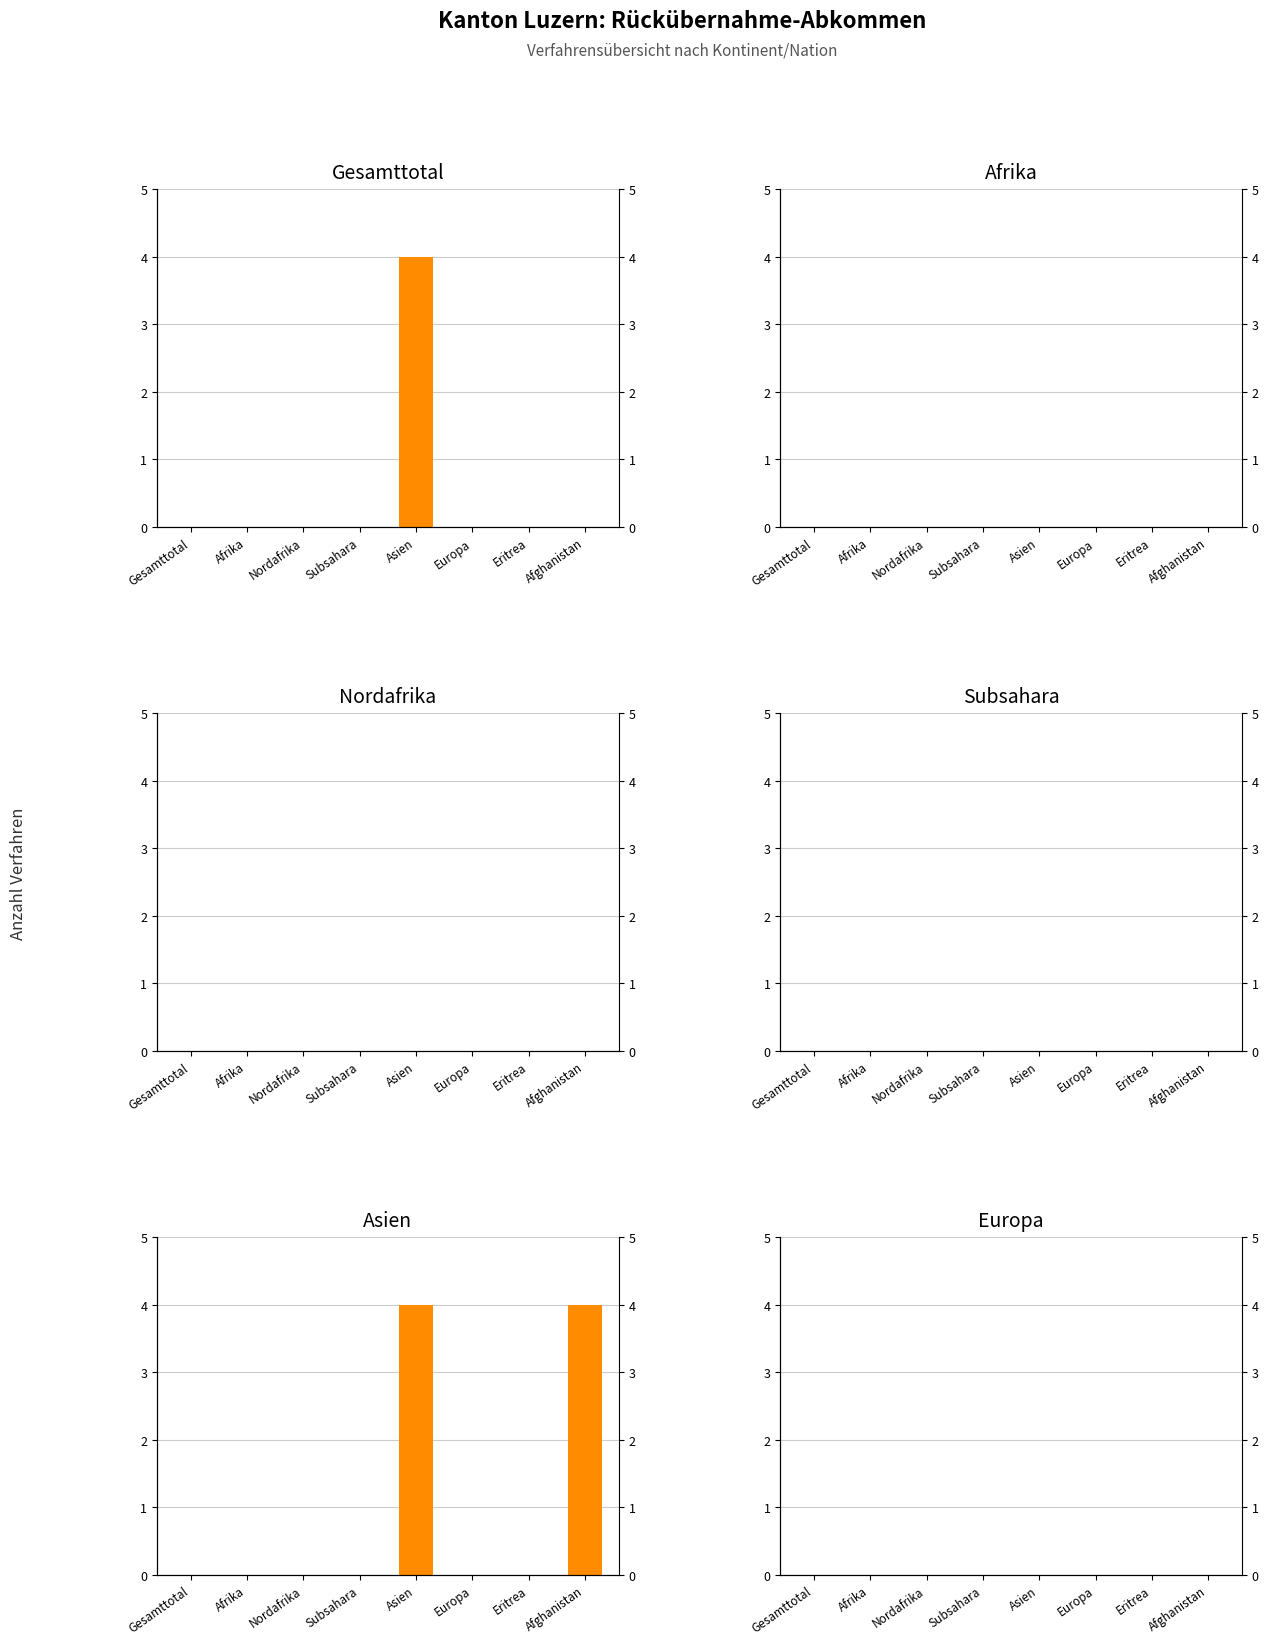

Which series has the largest total across all categories?

Asien